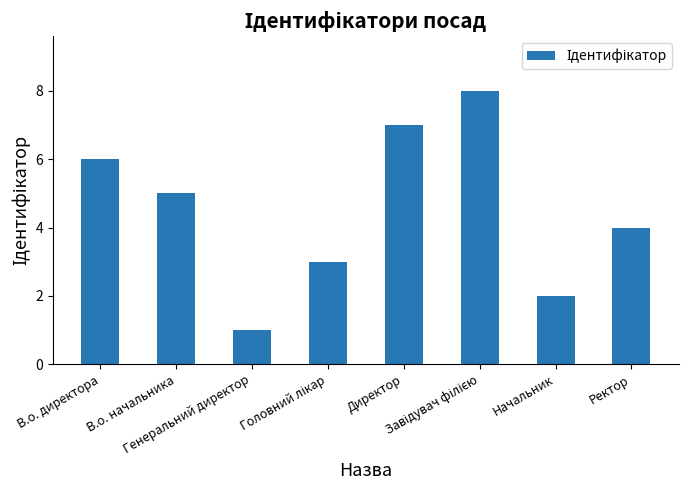

What is the sum of all values?

36